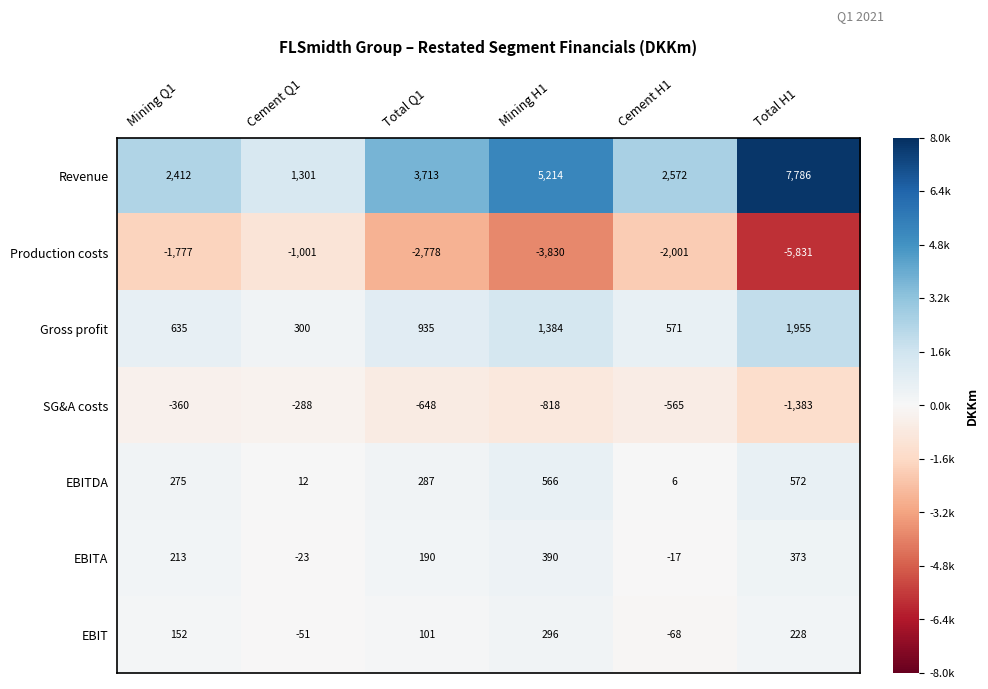

At which category is the sum across all series the highest?

Total H1